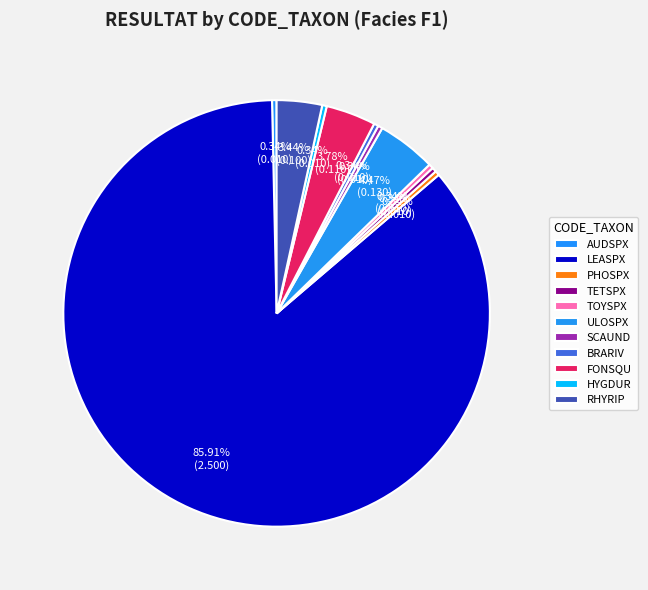

How many slices are in this pie chart?

11